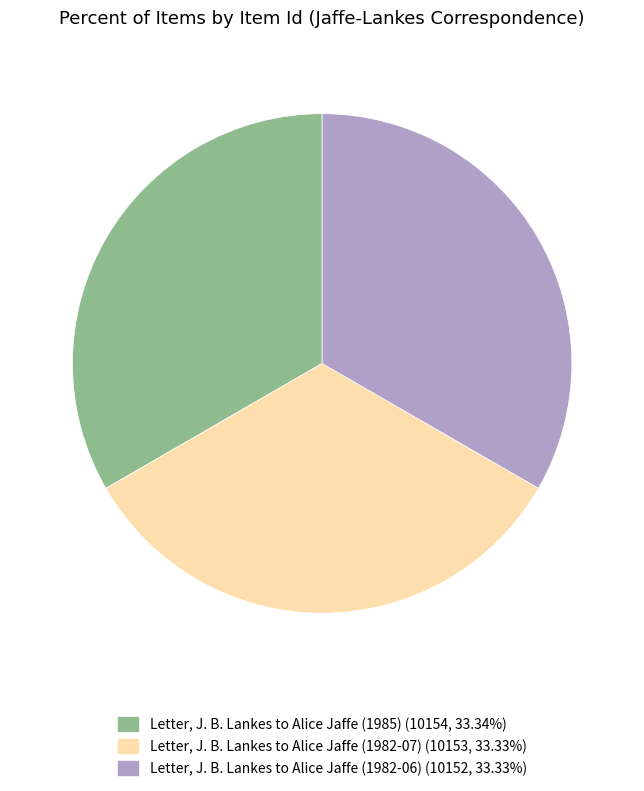

What is the ratio of the value at Letter, J. B. Lankes to Alice Jaffe (1982-07) to the value at Letter, J. B. Lankes to Alice Jaffe (1982-06)?

1.0